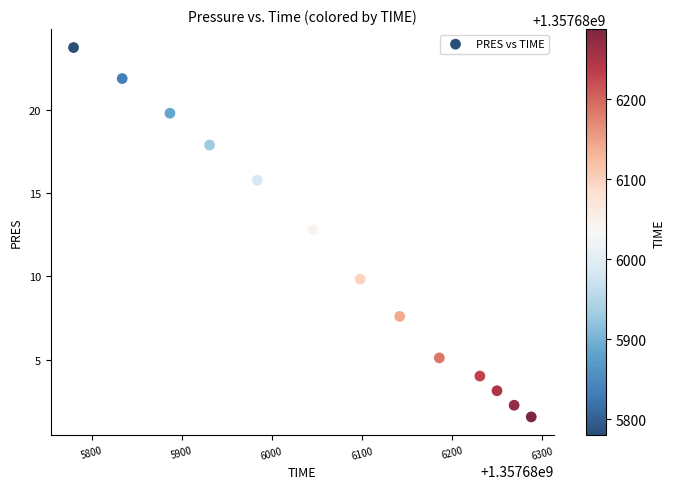

What Y value in the scatter plot is closest to 12?

12.8